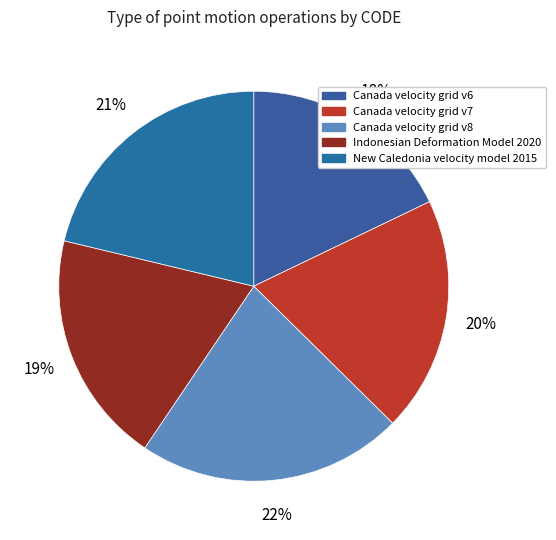

Do New Caledonia velocity model 2015 and Canada velocity grid v6 together represent more than half of the pie?

No